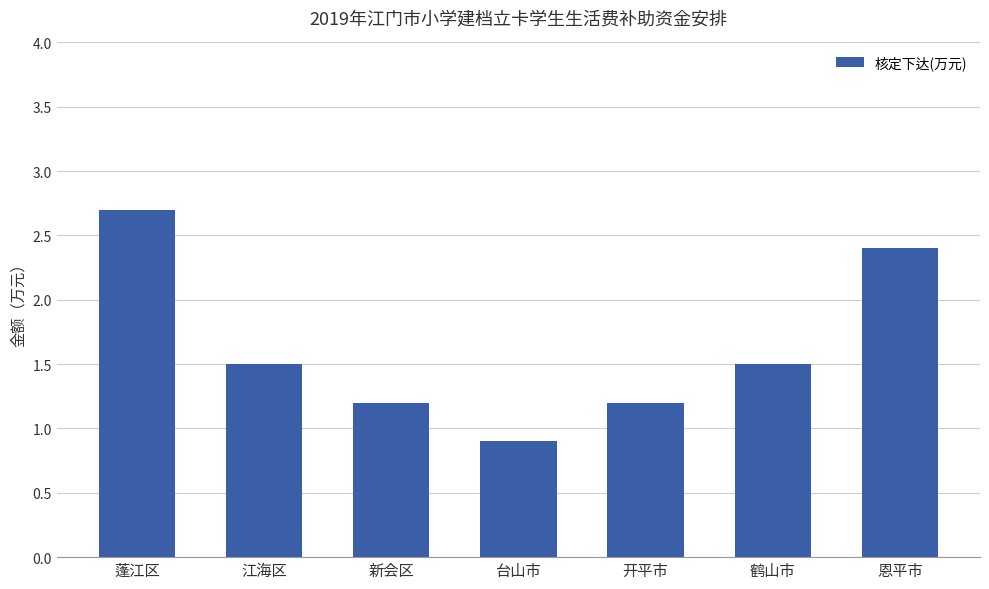

Reading left to right, list all the values displayed in this chart.

2.7	1.5	1.2	0.9	1.2	1.5	2.4